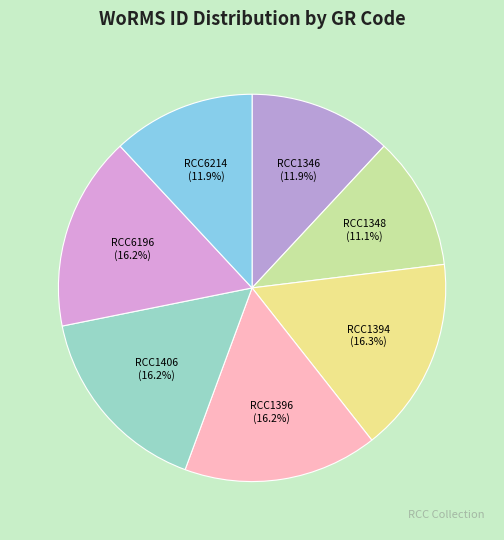

How much of the chart is everything except RCC1346?

88.1%